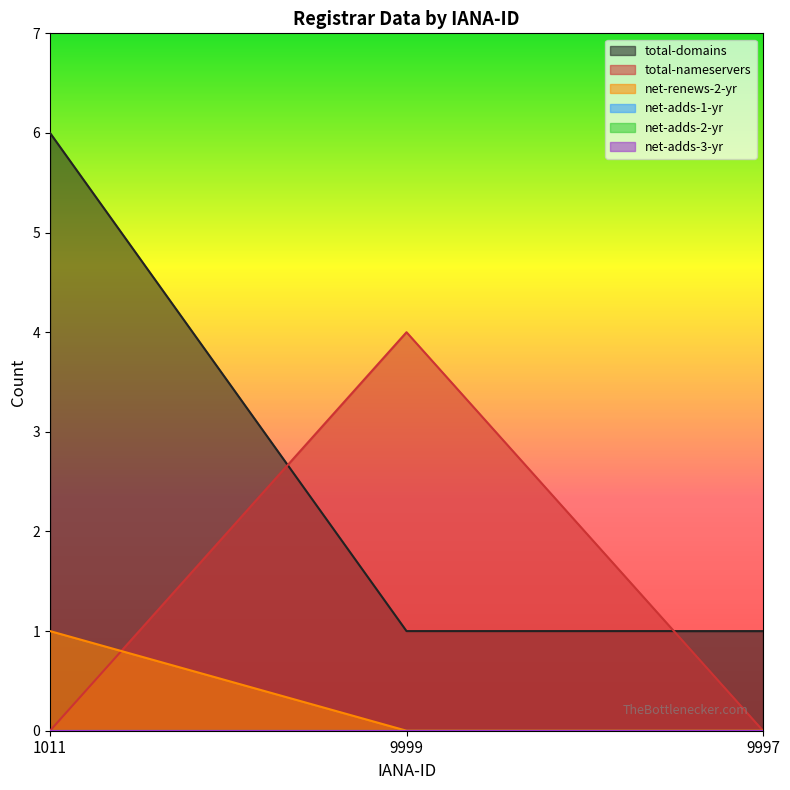

What is the difference between the maximum and minimum values in the total-nameservers series?

4